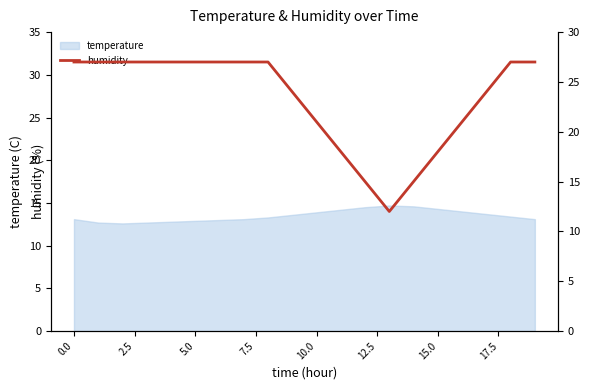

The temperature series shows 22.3 at 0.0. True or false?

False